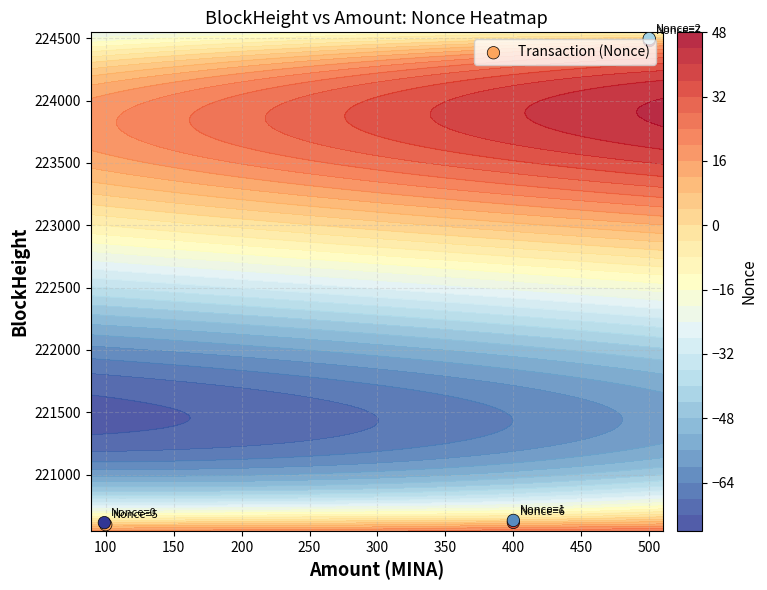

How many data points are less than 220632?

3